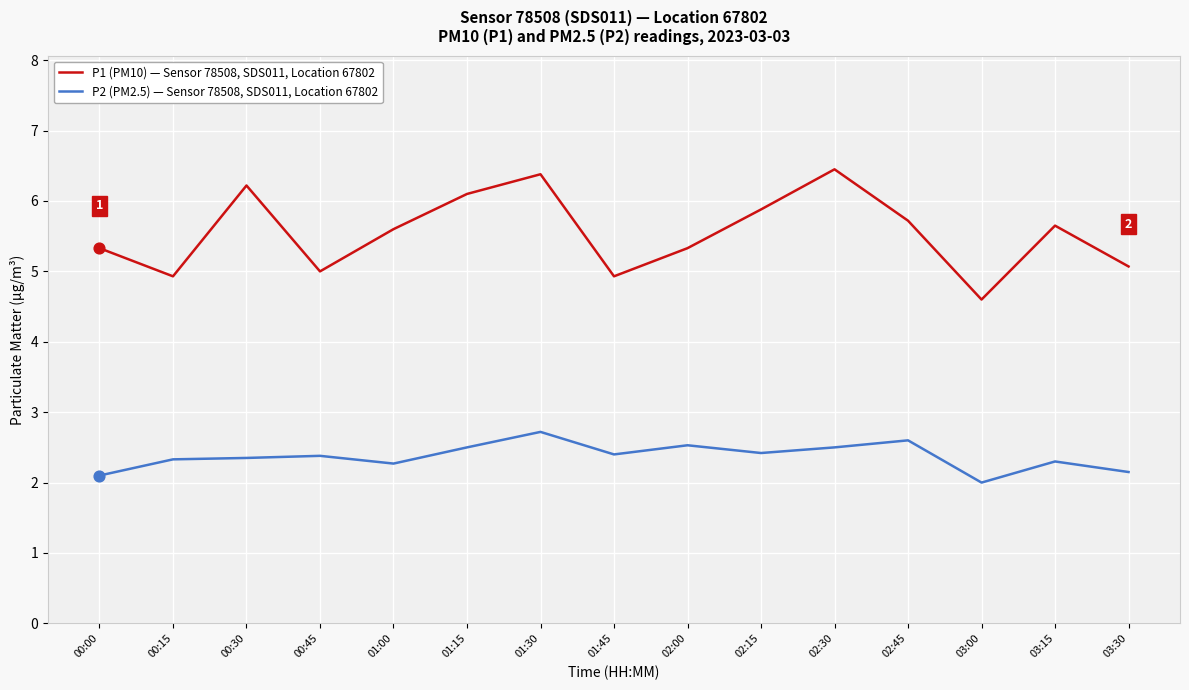

At which category is the sum across all series the highest?

01:30